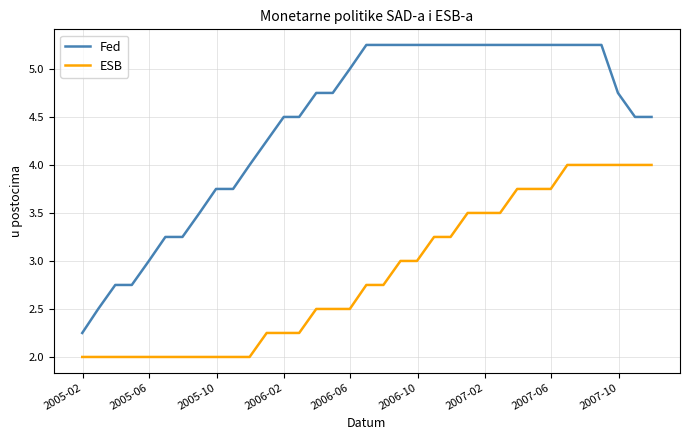

True or false: ESB and Fed intersect in this chart.

False